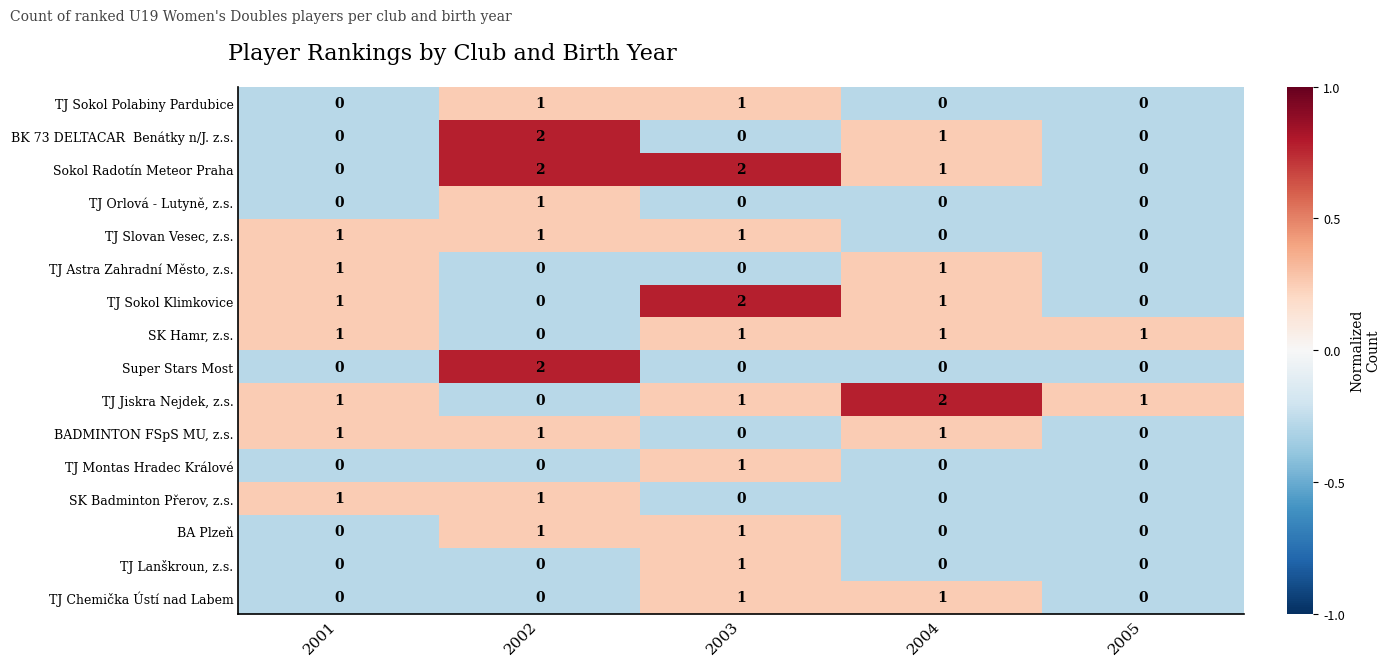

True or false: BA Plzeň has a value of 1 at 2001.

False